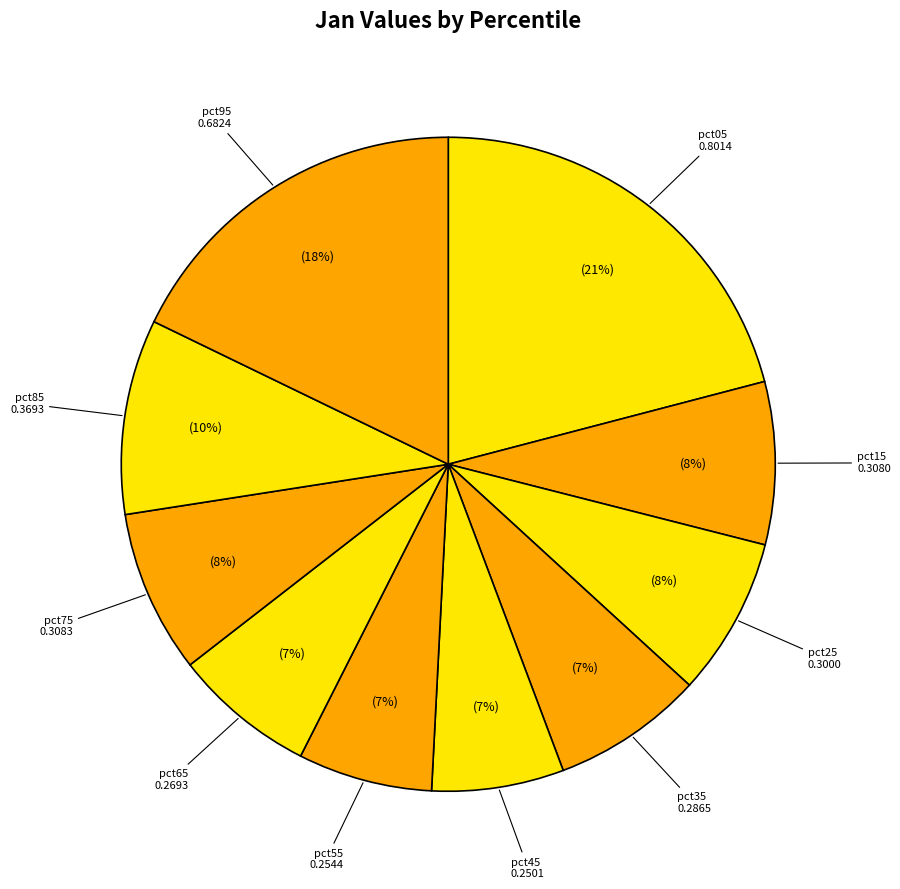

Is the sum of pct15 and pct85 greater than half?

No